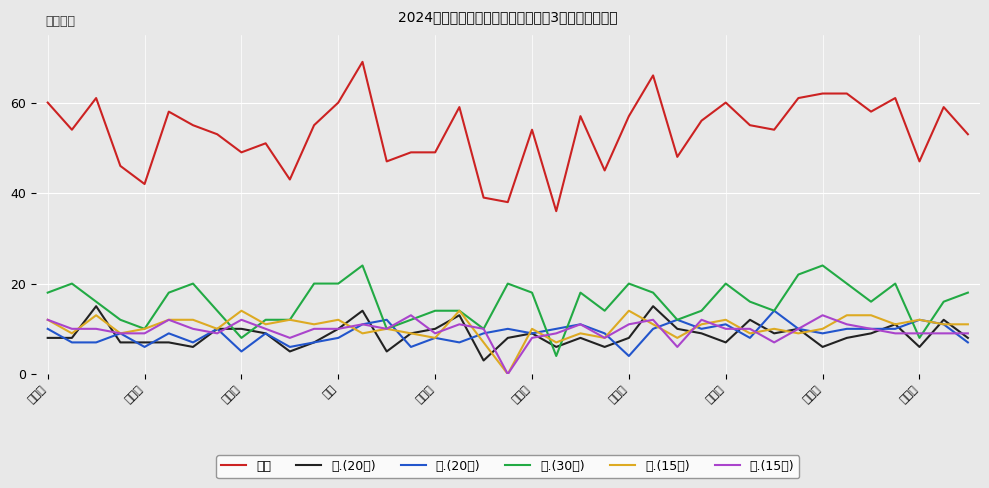

True or false: 总分 has more than 1 interior local peaks.

True